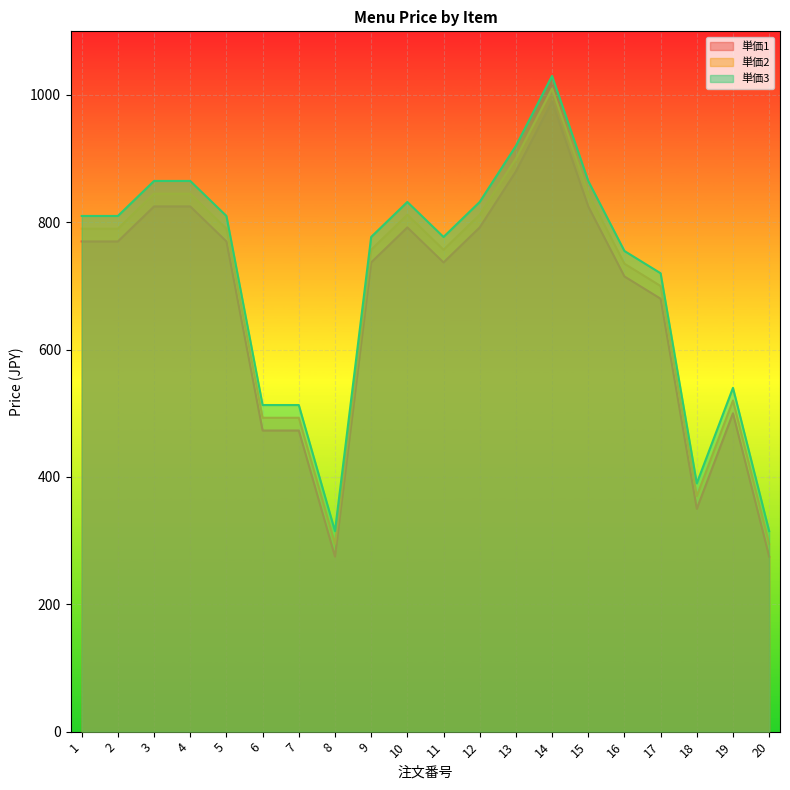

Reading left to right, what are all the values shown in this chart?

単価1: 1=770	2=770	3=825	4=825	5=770	6=473	7=473	8=275	9=737	10=792	11=737	12=792	13=880	14=990	15=825	16=715	17=680	18=350	19=500	20=275
単価2: 1=790	2=790	3=845	4=845	5=790	6=493	7=493	8=295	9=757	10=812	11=757	12=812	13=900	14=1010	15=845	16=735	17=700	18=370	19=520	20=295
単価3: 1=810	2=810	3=865	4=865	5=810	6=513	7=513	8=315	9=777	10=832	11=777	12=832	13=920	14=1030	15=865	16=755	17=720	18=390	19=540	20=315